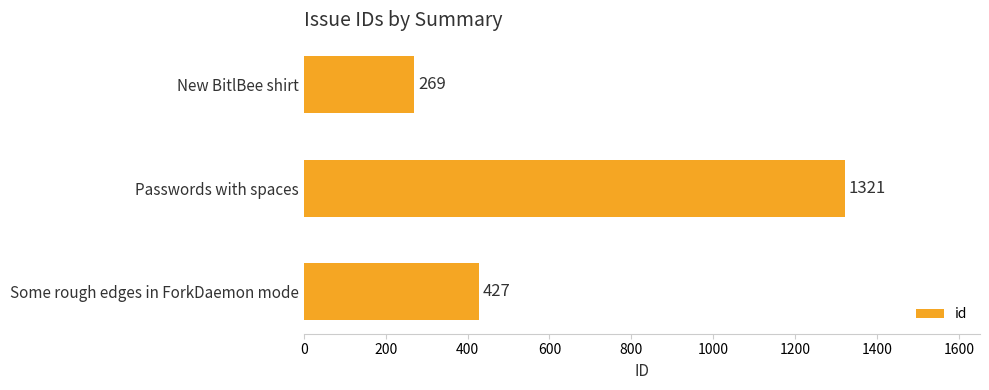

At which label is the value closest to 795?

Some rough edges in ForkDaemon mode